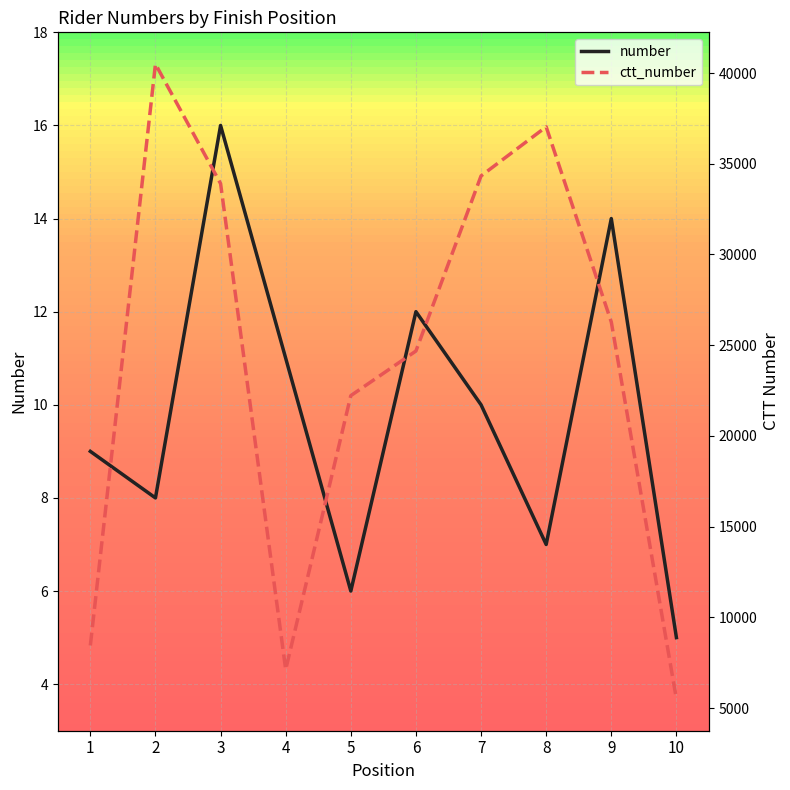

What are all the series names shown in the legend?

number, ctt_number